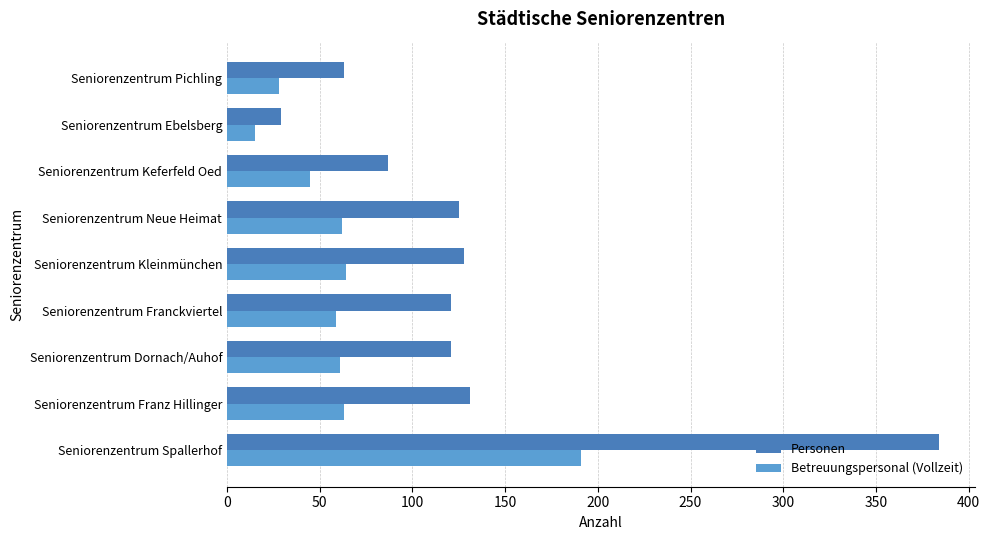

Is it true that Personen equals 218 at Seniorenzentrum Kleinmünchen?

False